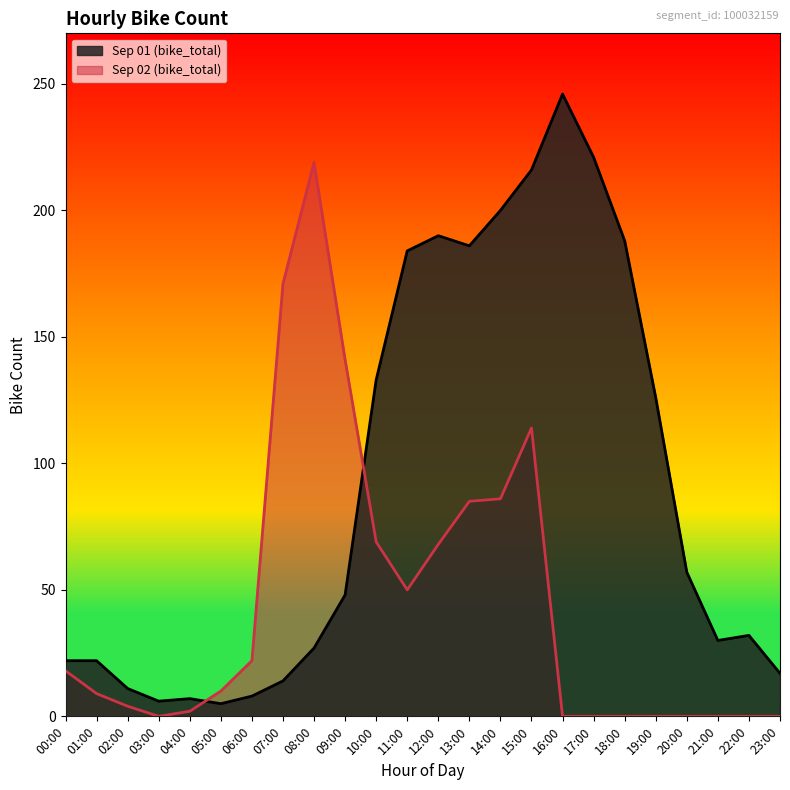

True or false: there are more than 1 points higher than both neighbors.

True